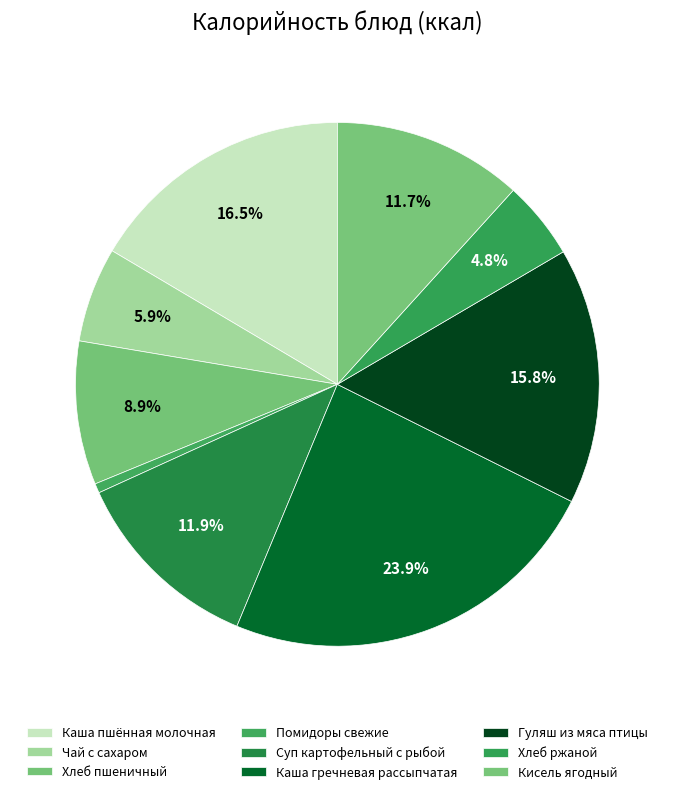

Count the number of slices in the pie.

9